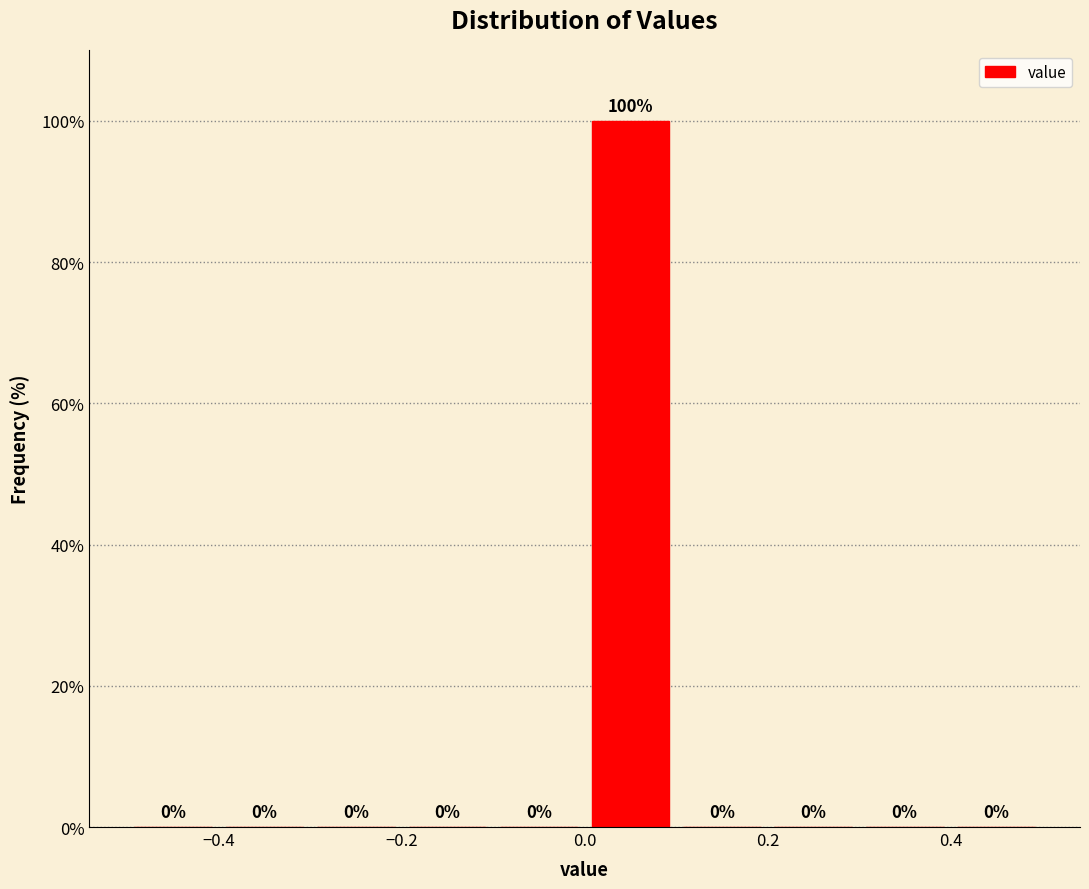

How tall is the bar that spans 0.0 to 0.1 on the x-axis?

100